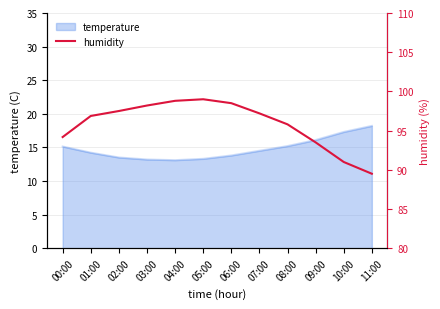

At which label is the value closest to 94?

00:00